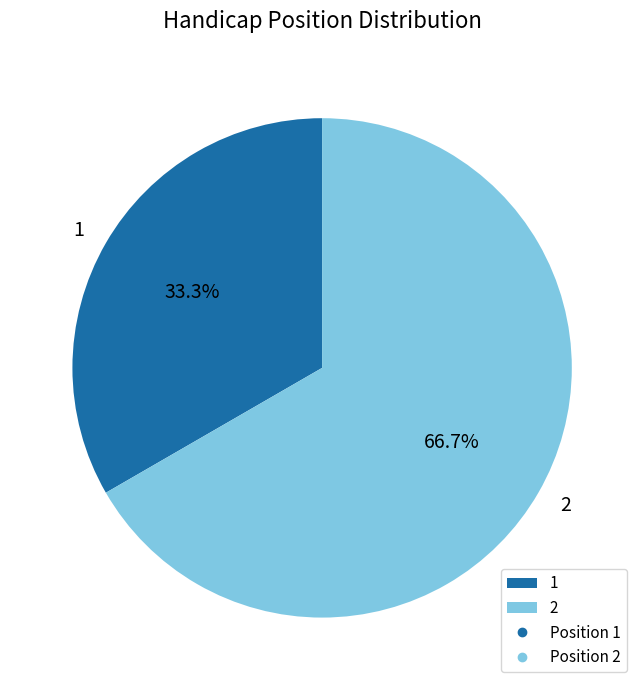

Rank the categories by value from lowest to highest.

1, 2